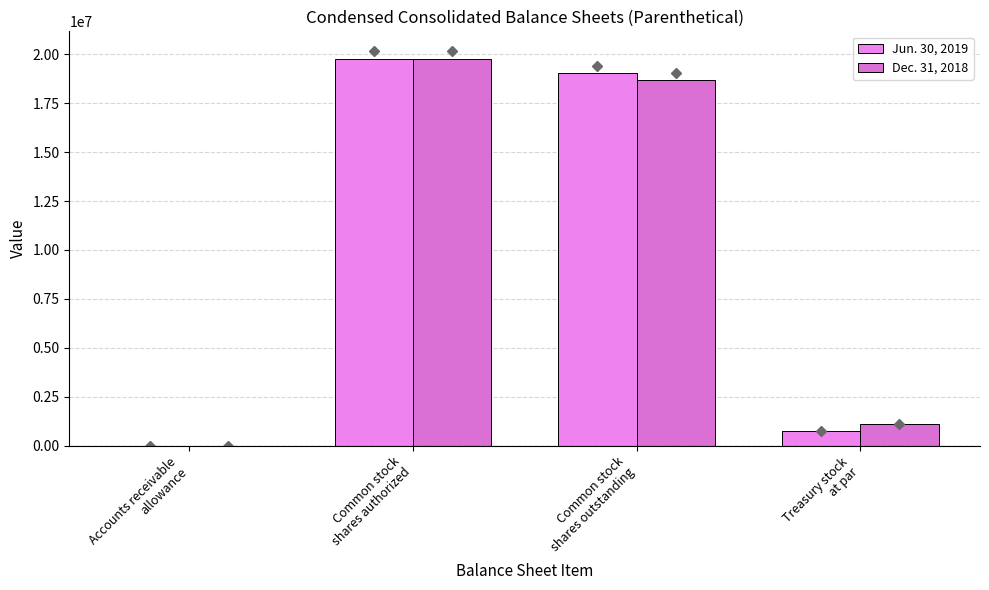

What is the total value across all series at Treasury stock
at par?

1855584